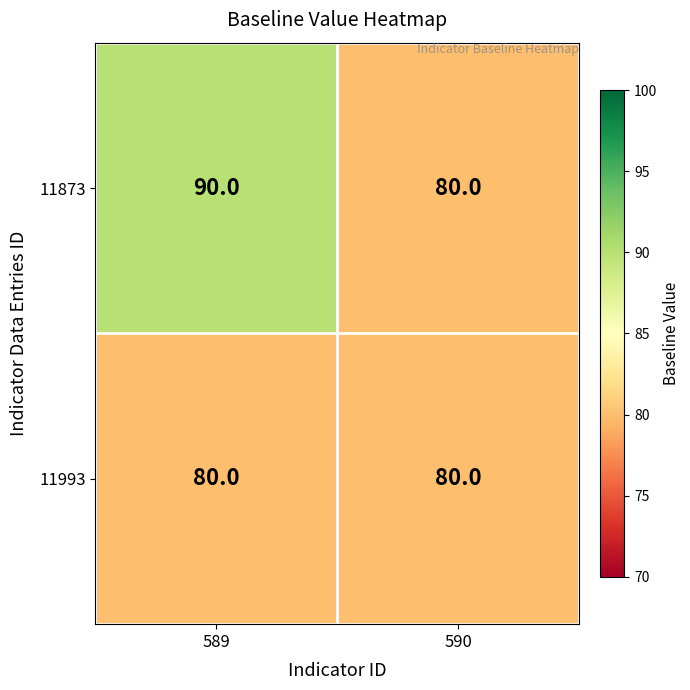

At how many categories does at least one series exceed 85?

1